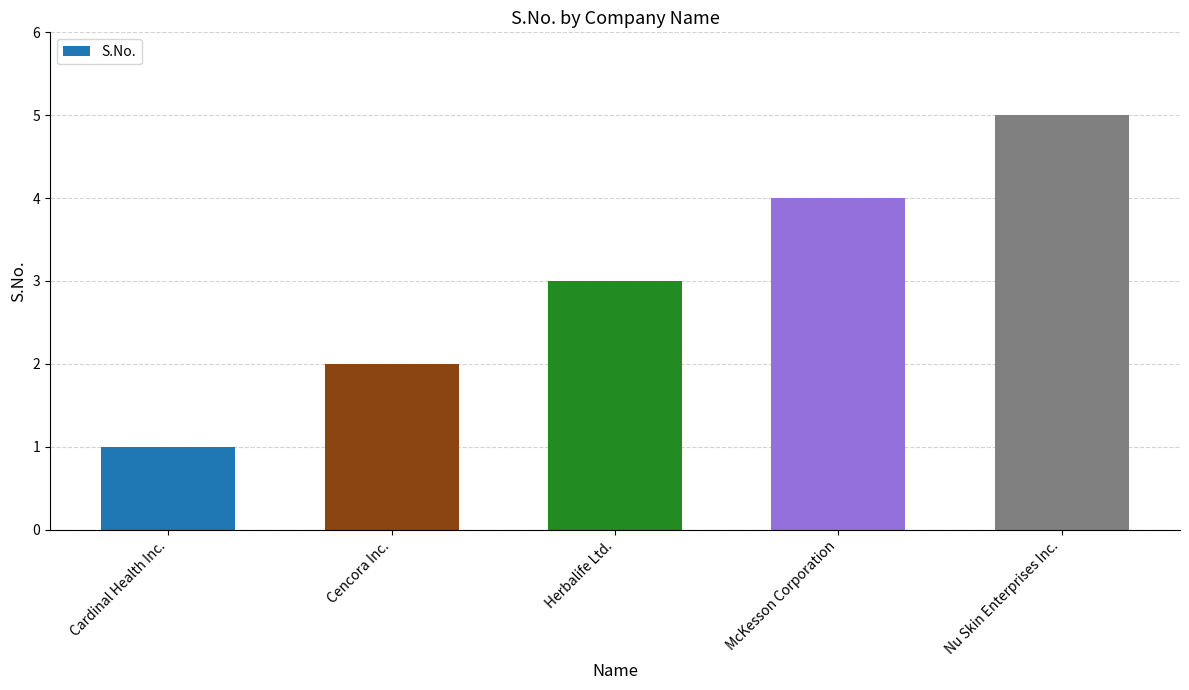

True or false: the data shows 3 at Cencora Inc..

False